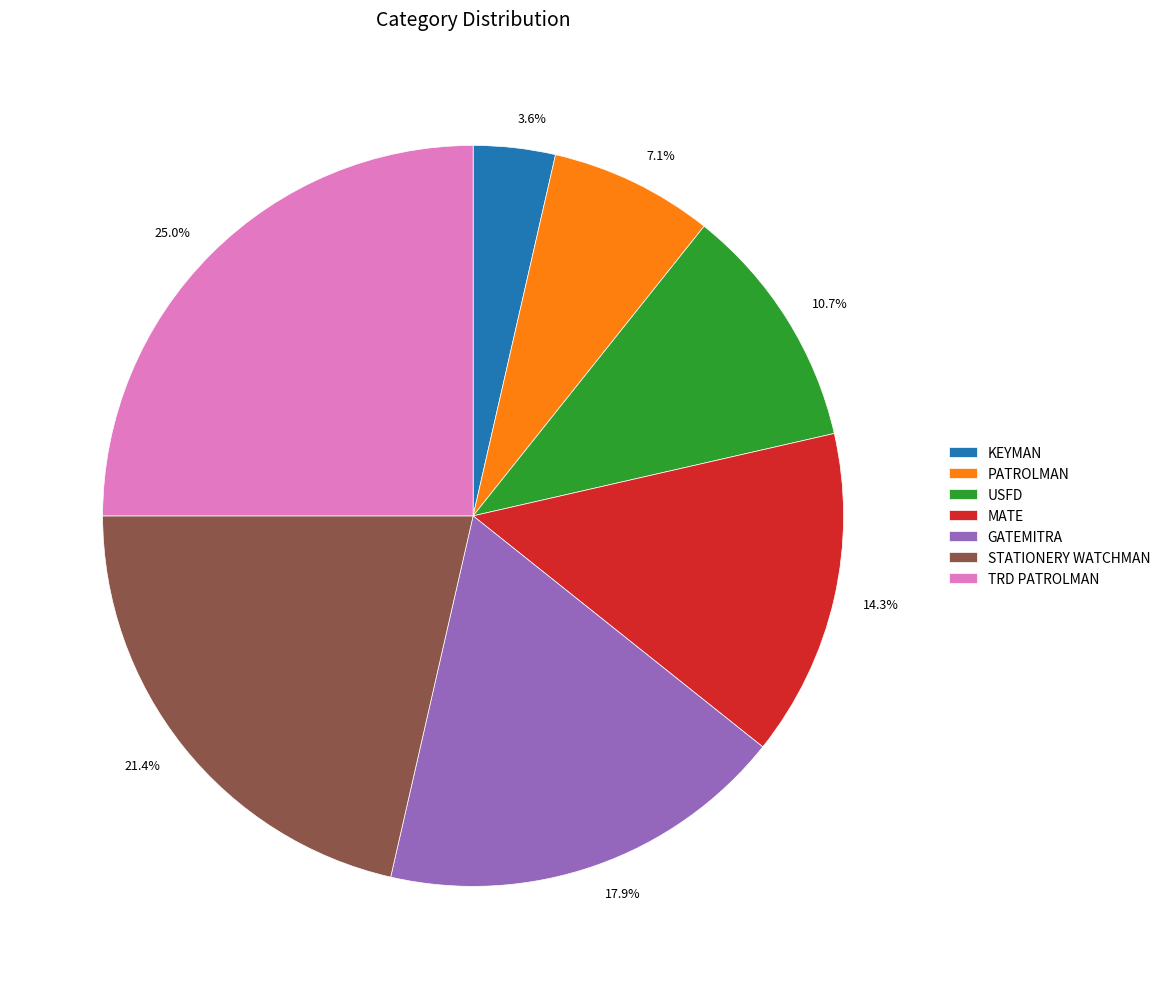

Rank the categories by value from lowest to highest.

KEYMAN, PATROLMAN, USFD, MATE, GATEMITRA, STATIONERY WATCHMAN, TRD PATROLMAN